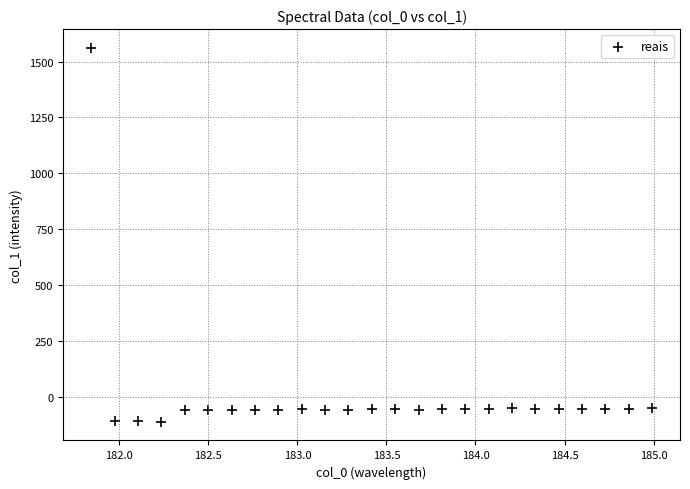

What is the range of Y values (max minus min)?

1671.2